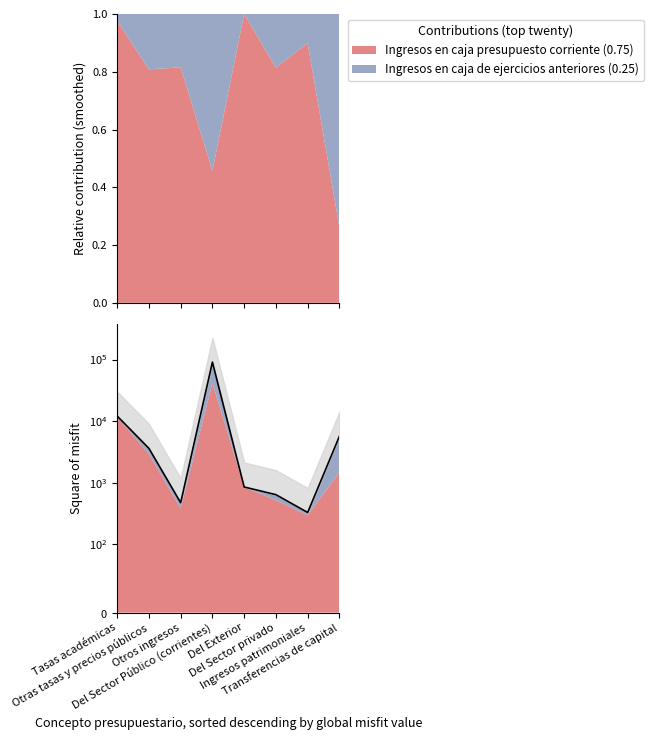

Reading right to left, list all the values displayed in this chart.

Transferencias de capital=5665.4	Ingresos patrimoniales=327.6	Del Sector privado=638.1	Del Exterior=849.9	Del Sector Público (corrientes)=90844.3	Otros ingresos=472.1	Otras tasas y precios públicos=3603.3	Tasas académicas=12067.8